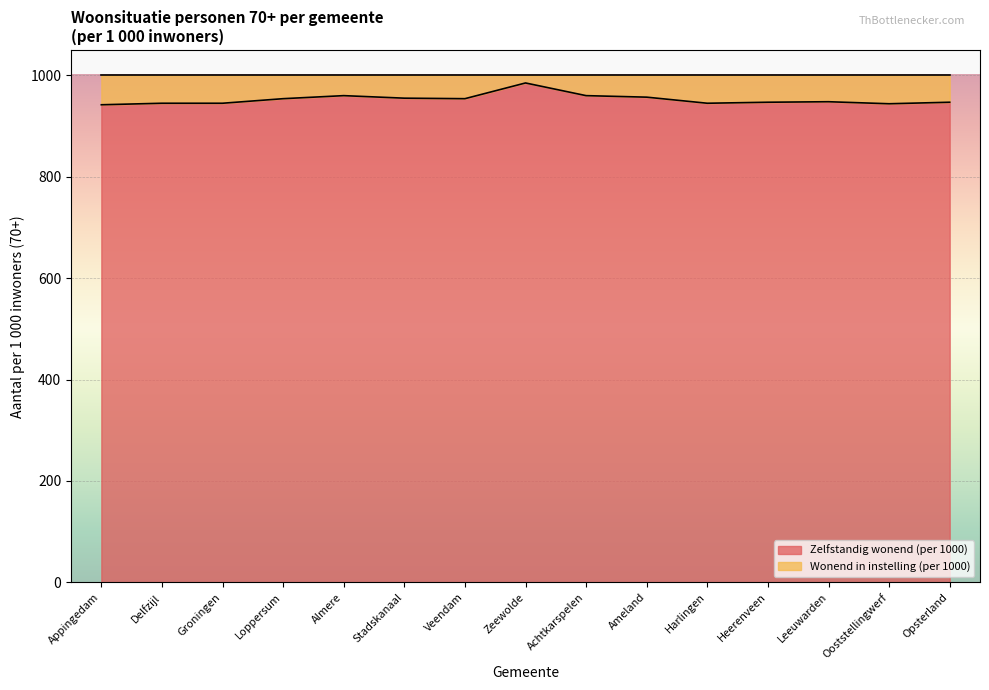

List the labels in order of value, largest first.

Zeewolde, Almere, Achtkarspelen, Ameland, Stadskanaal, Loppersum, Veendam, Leeuwarden, Heerenveen, Opsterland, Delfzijl, Groningen, Harlingen, Ooststellingwerf, Appingedam